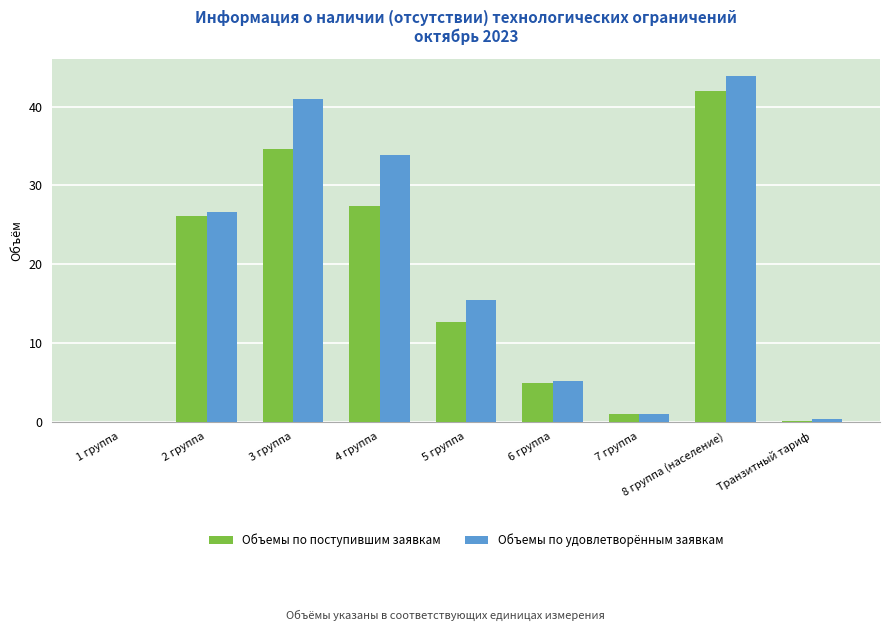

True or false: Объемы по поступившим заявкам has a value of 4.8 at 6 группа.

True